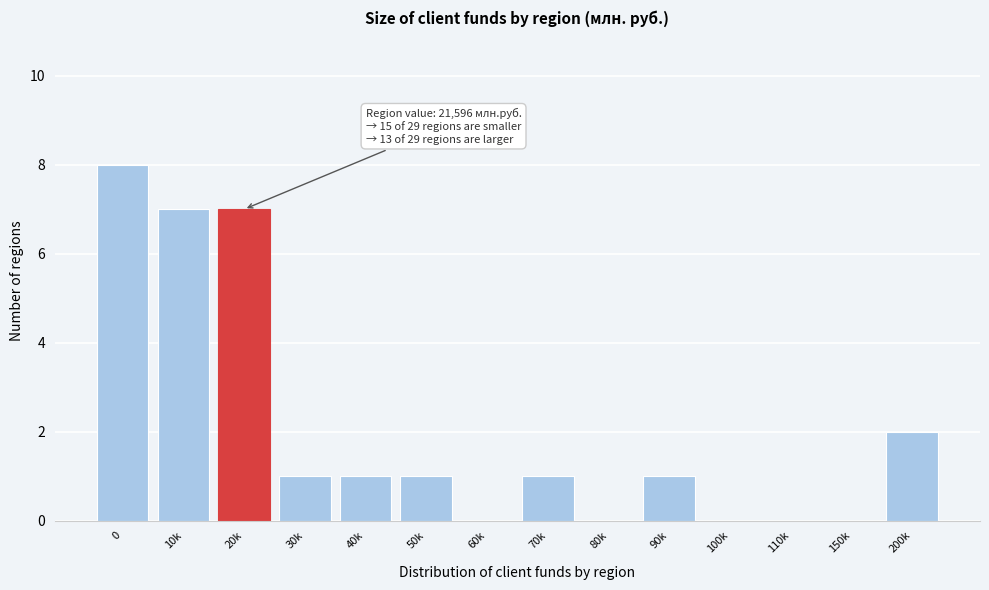

Reading left to right, extract all data points from this chart.

0=8	10k=7	20k=7	30k=1	40k=1	50k=1	60k=0	70k=1	80k=0	90k=1	100k=0	110k=0	150k=0	200k=2